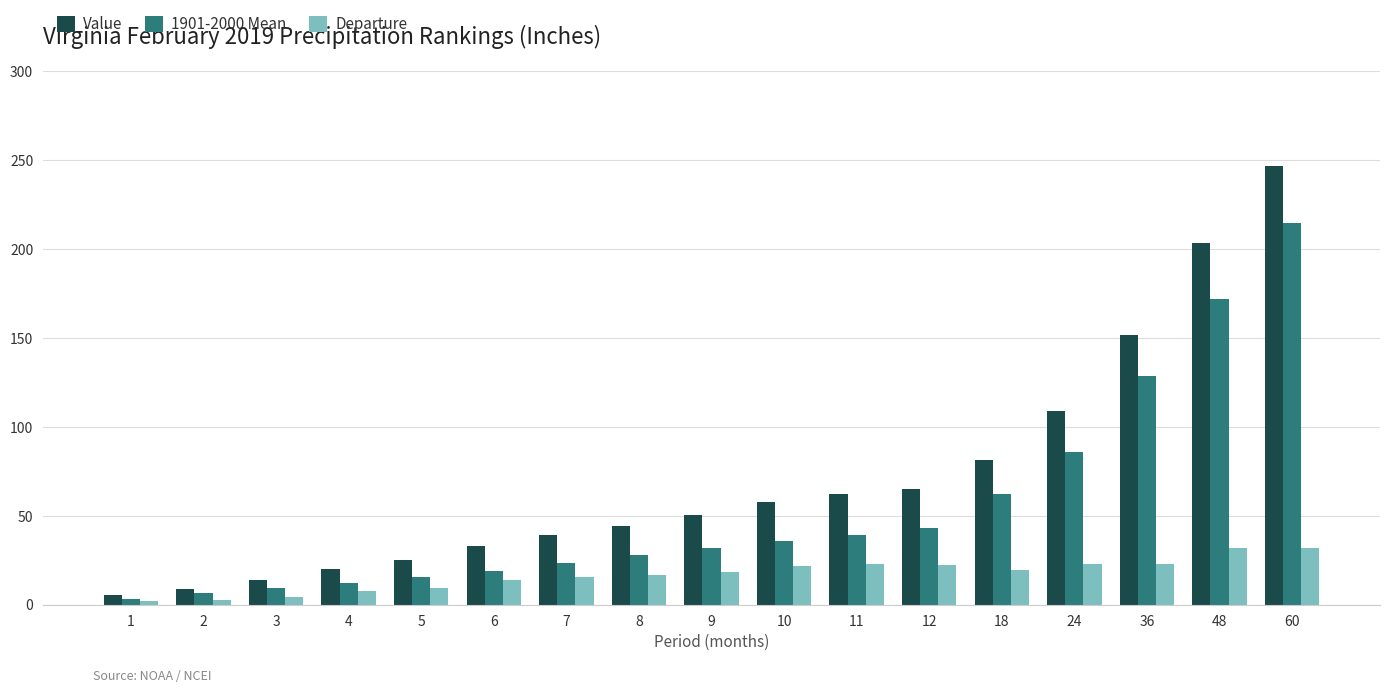

What are all the series names shown in the legend?

Value, 1901-2000 Mean, Departure